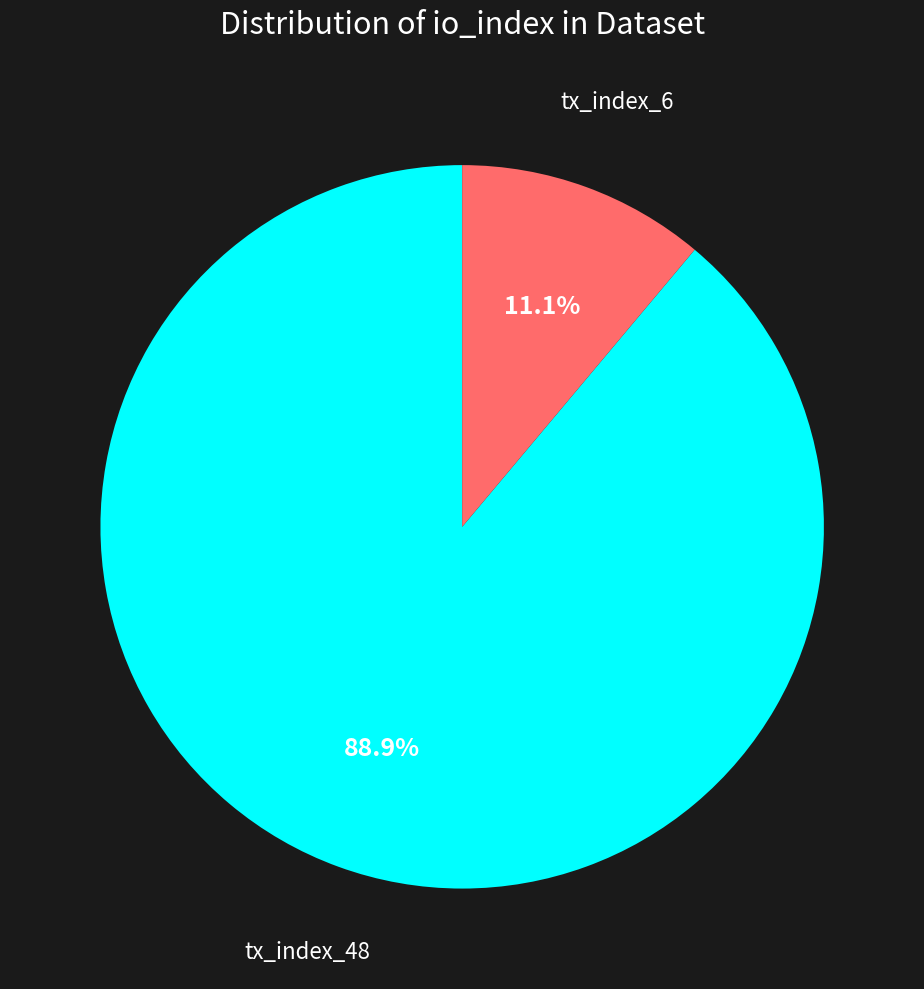

Is there any slice that represents more than half of the pie?

Yes